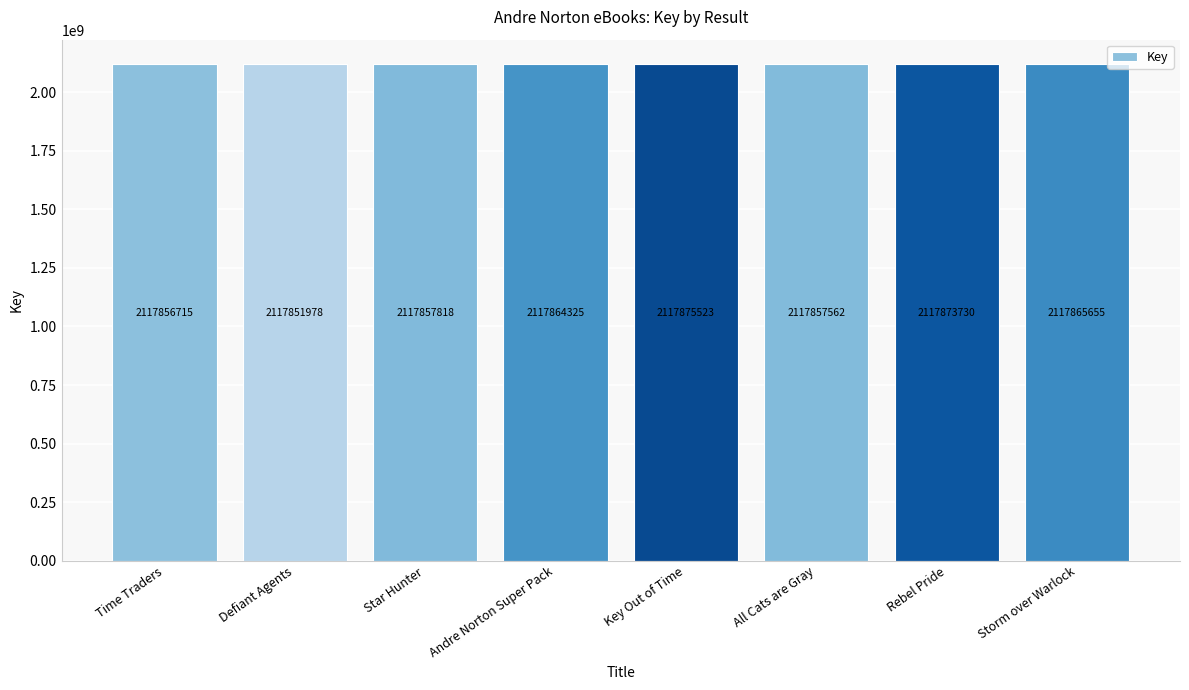

Reading right to left, transcribe all the data shown in this chart.

Storm over Warlock=2117865655	Rebel Pride=2117873730	All Cats are Gray=2117857562	Key Out of Time=2117875523	Andre Norton Super Pack=2117864325	Star Hunter=2117857818	Defiant Agents=2117851978	Time Traders=2117856715